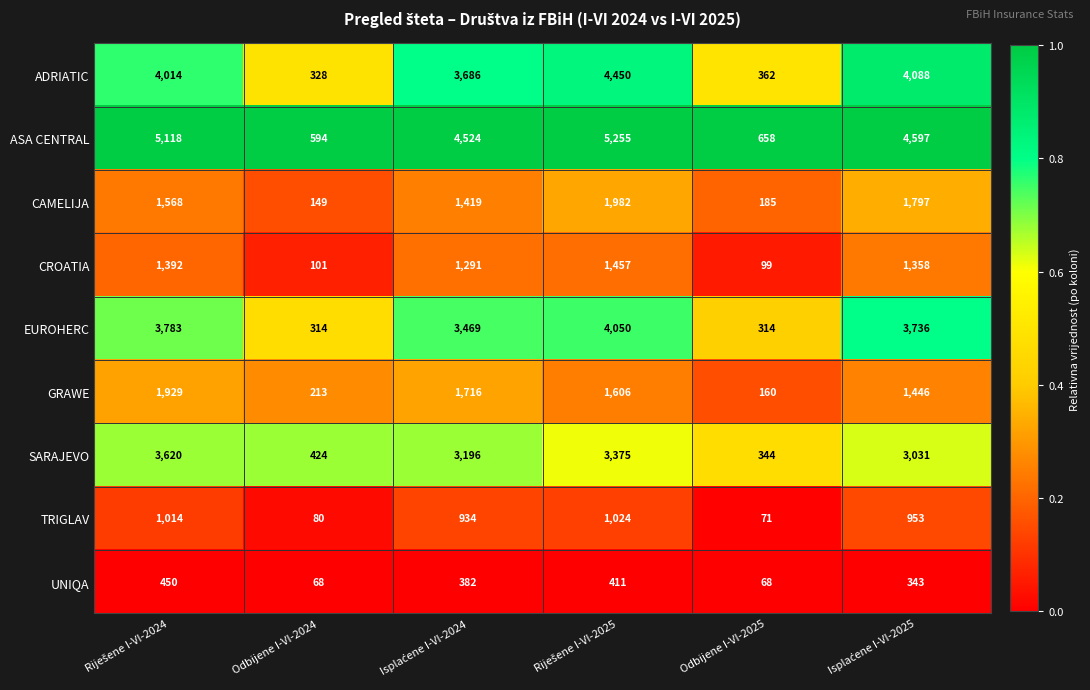

What is the sum of the UNIQA values at Odbijene I-VI-2024 and Odbijene I-VI-2025?

136